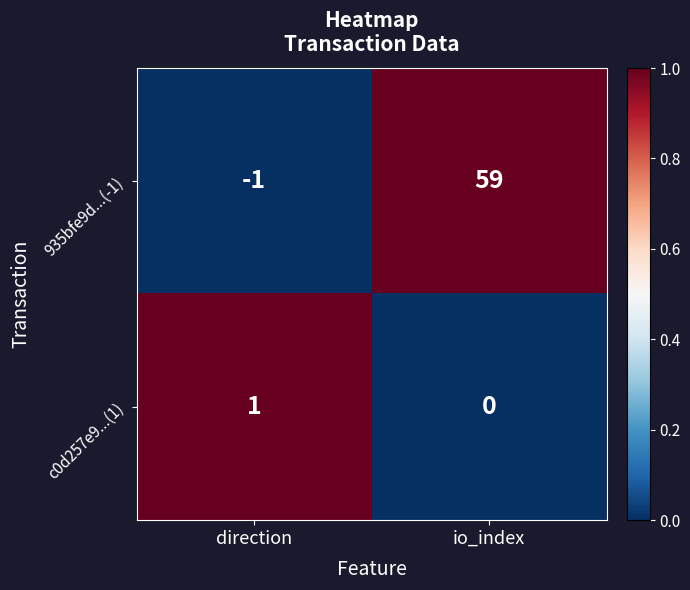

How many data points does each series have?

2